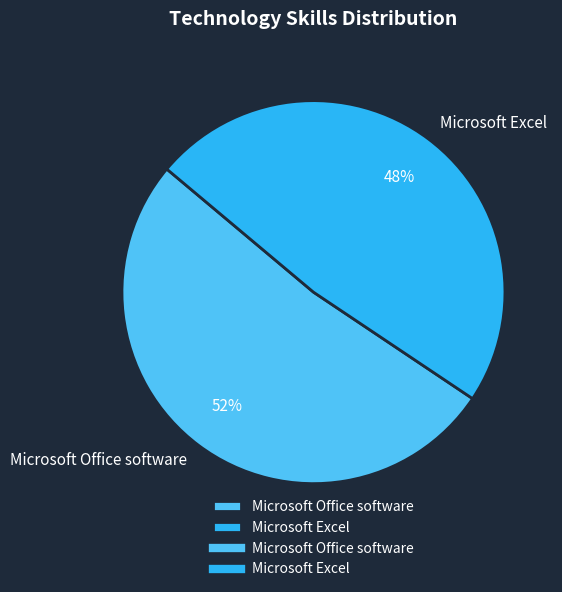

Between Microsoft Excel and Microsoft Office software, which is larger?

Microsoft Office software